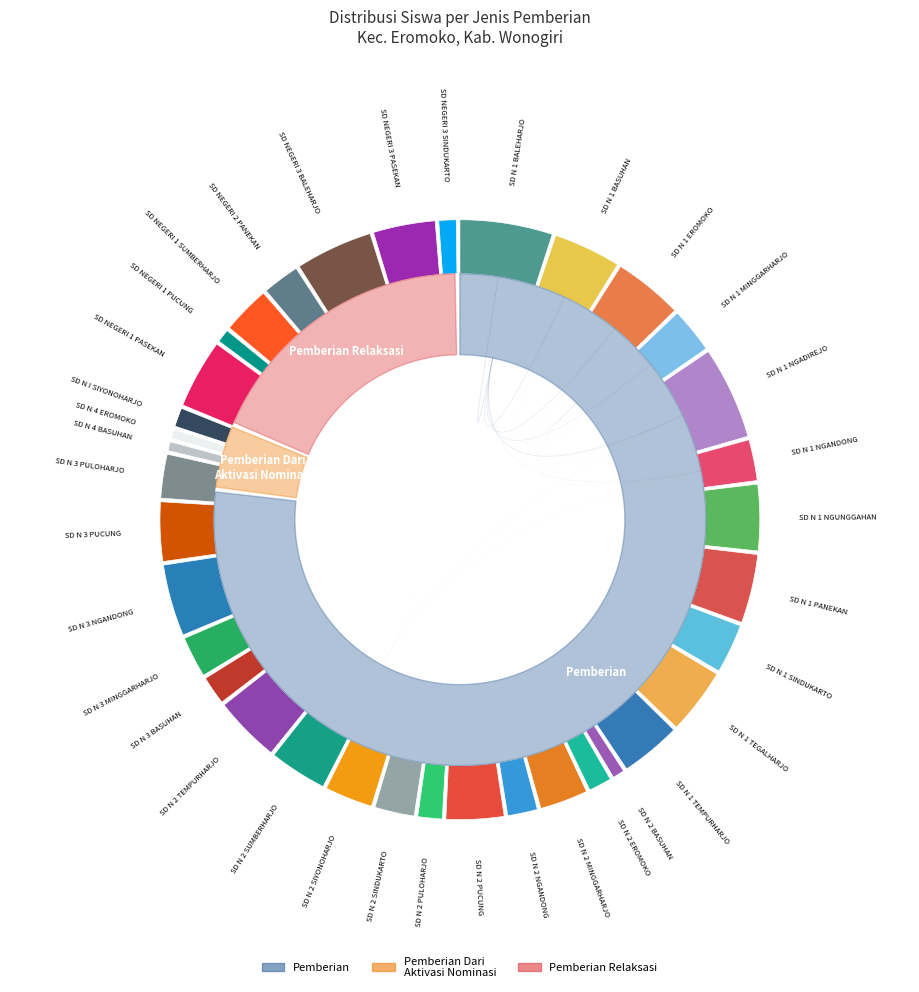

What portion of the pie excludes SD N 1 EROMOKO?

95.9%